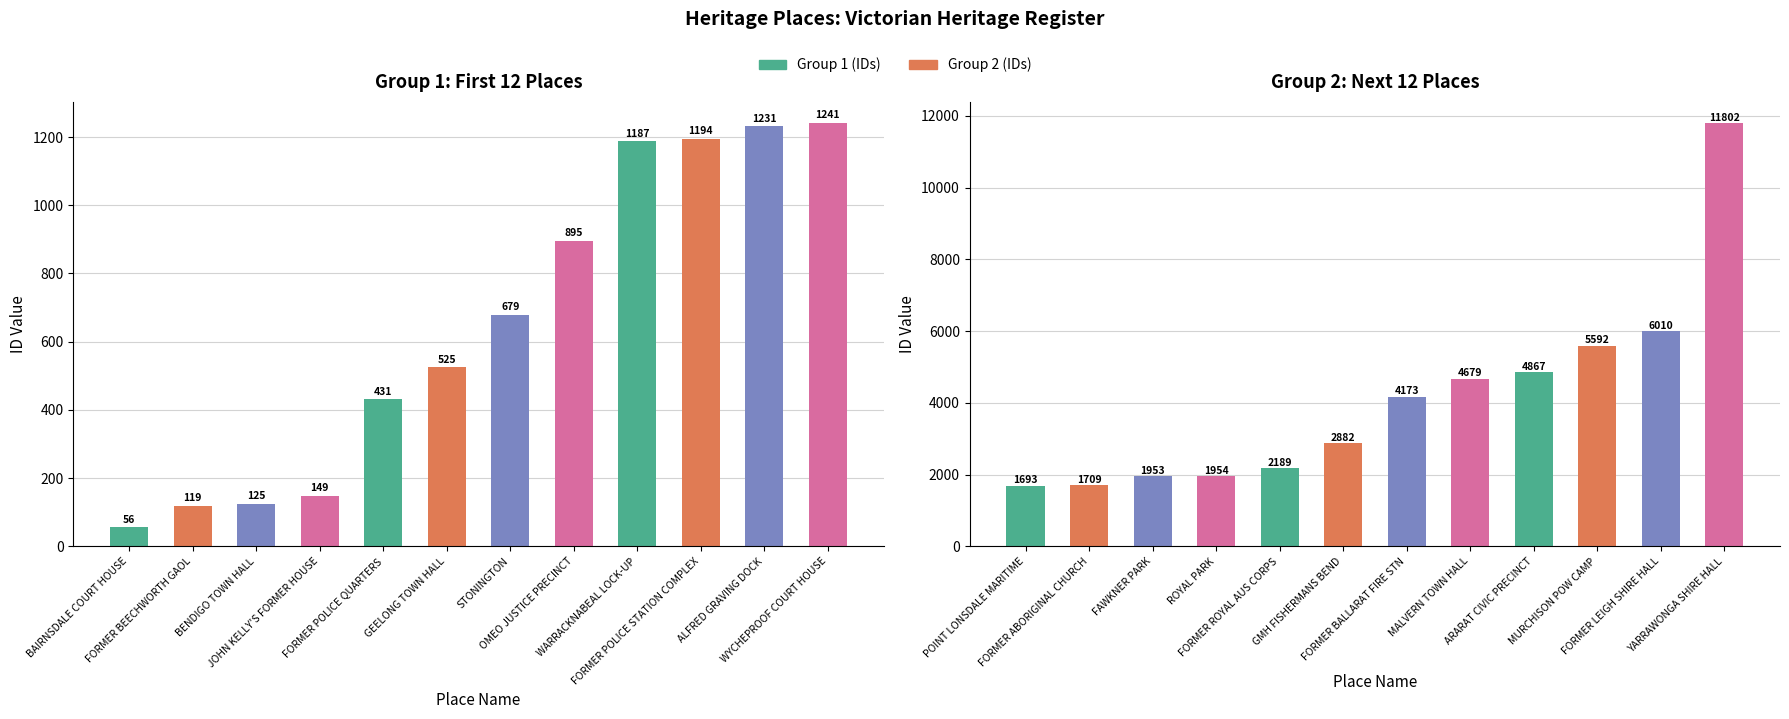

What is the difference between the maximum and second lowest values in the Group 1 (IDs) series?

1122